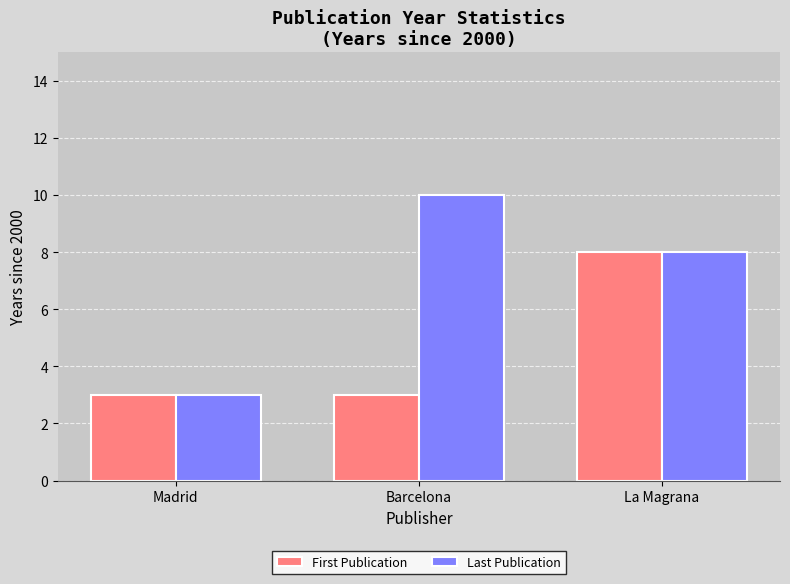

At which category is the sum across all series the highest?

La Magrana